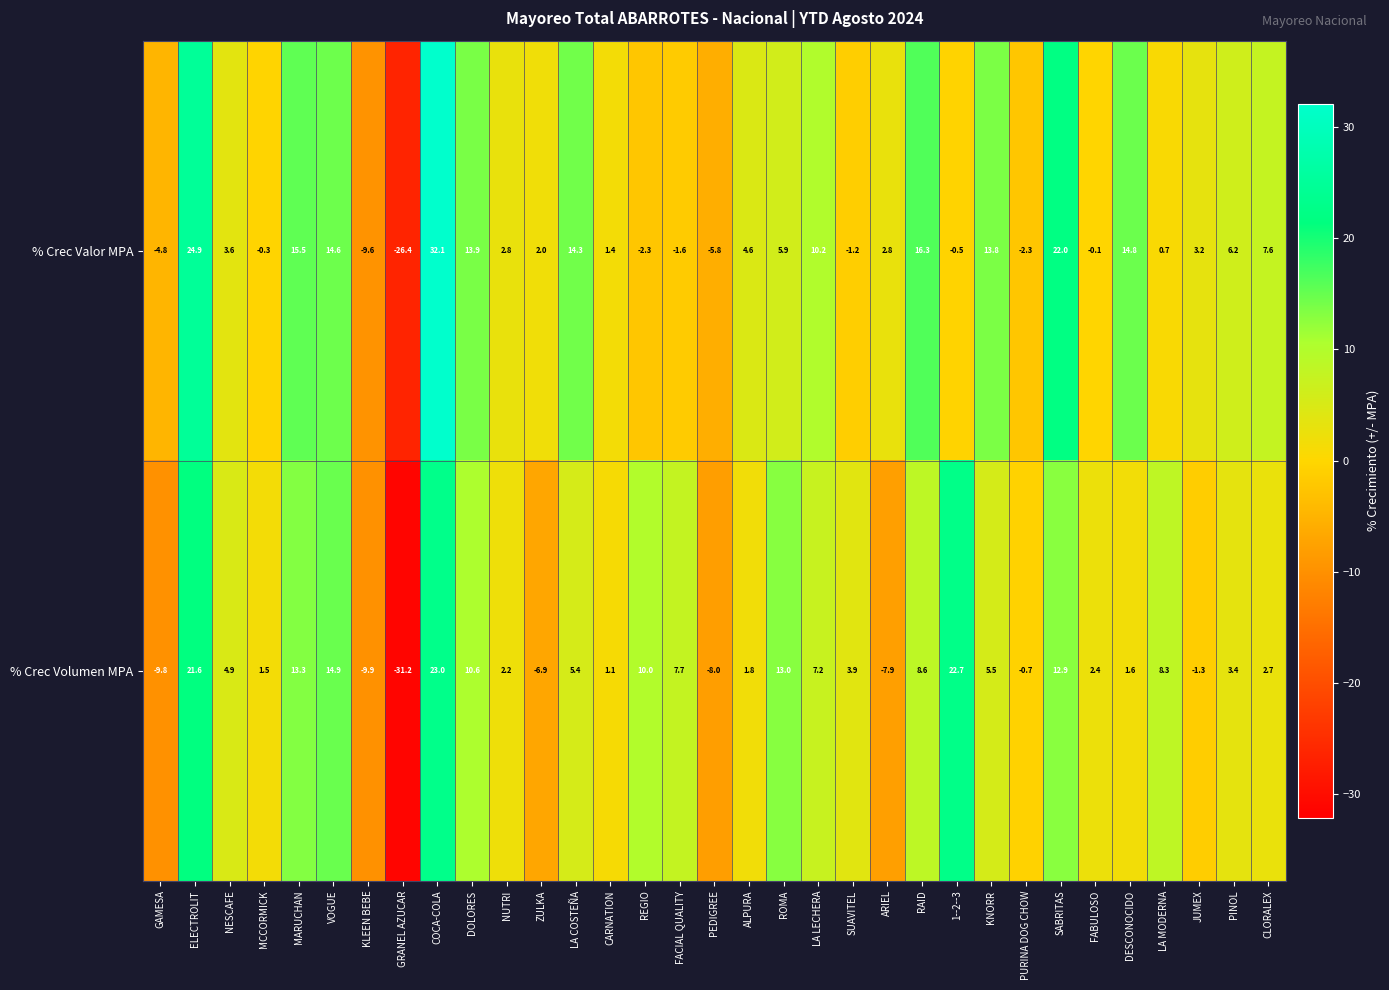

At which label is % Crec Volumen MPA closest to -4?

JUMEX